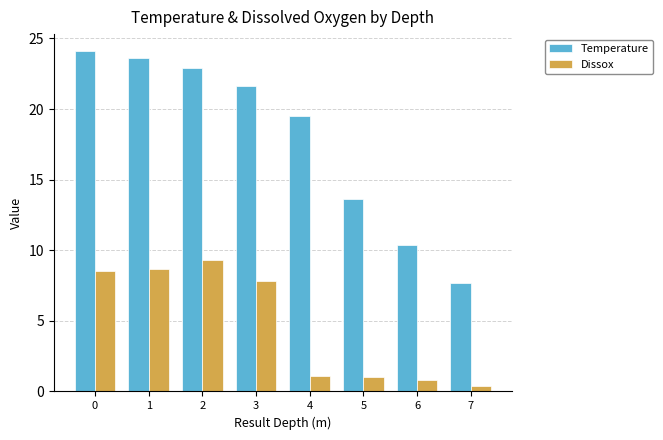

What is the value of the Temperature bar at the 5th from the left?

19.5